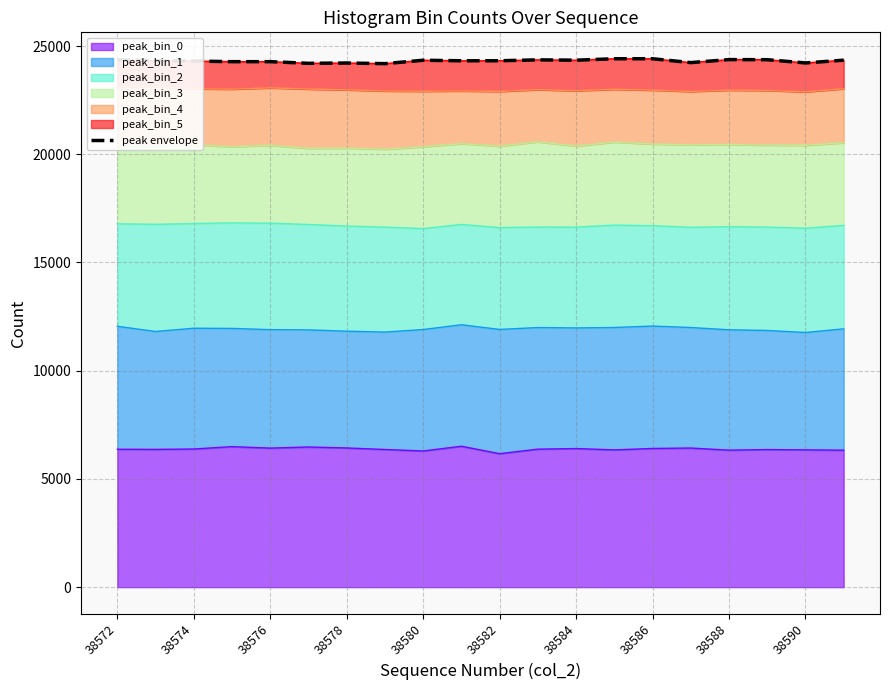

At which label does the data first exceed 24320?

38572